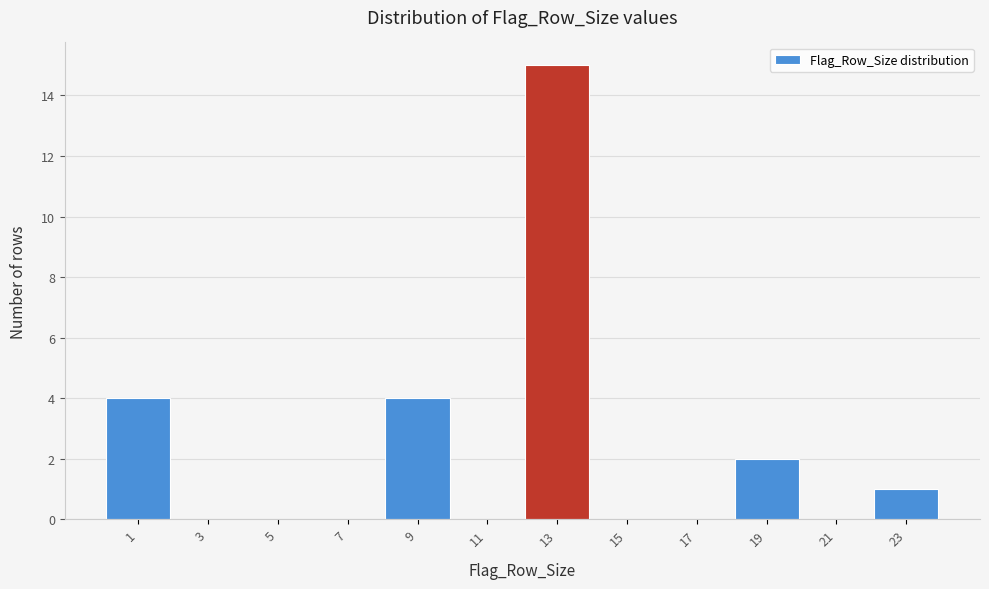

Reading right to left, extract all data points from this chart.

23=1	21=0	19=2	17=0	15=0	13=15	11=0	9=4	7=0	5=0	3=0	1=4